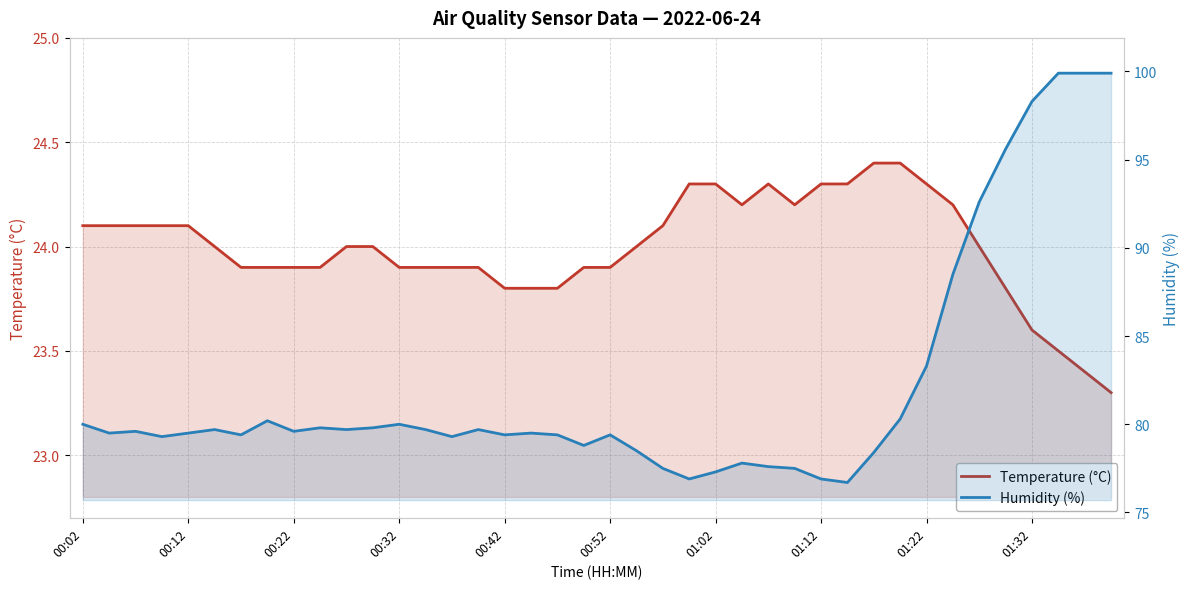

Count the number of categories in the chart.

40